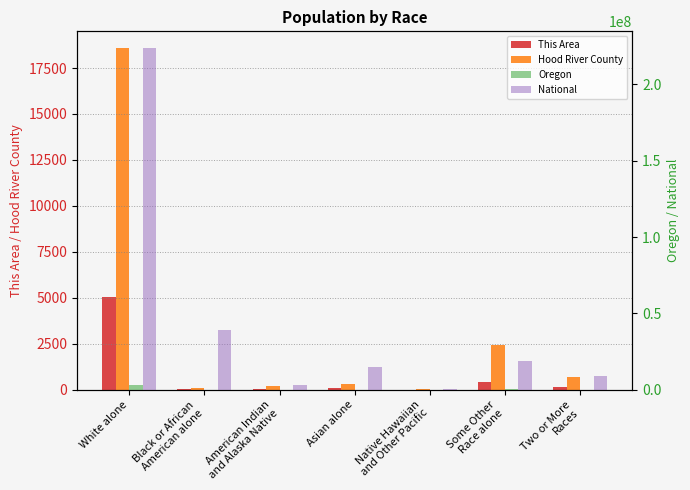

Rank the series by their maximum value, from highest to lowest.

National, Oregon, Hood River County, This Area